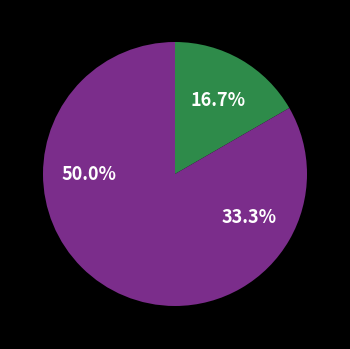

Count the number of slices in the pie.

3